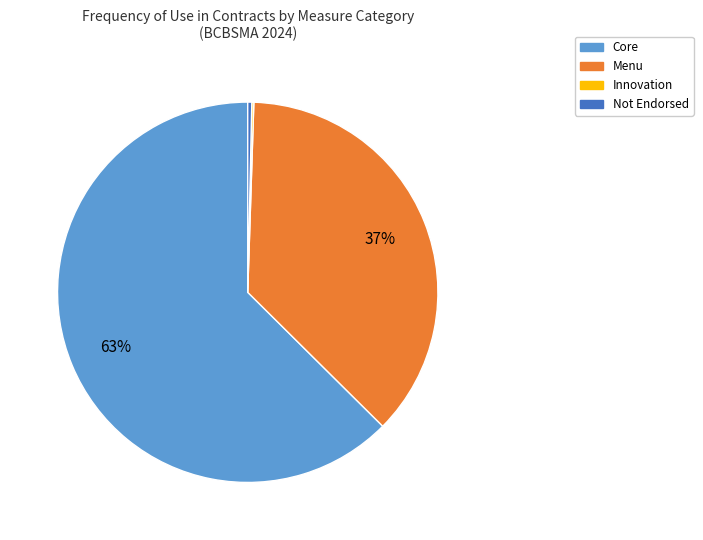

Does any single category account for the majority?

Yes